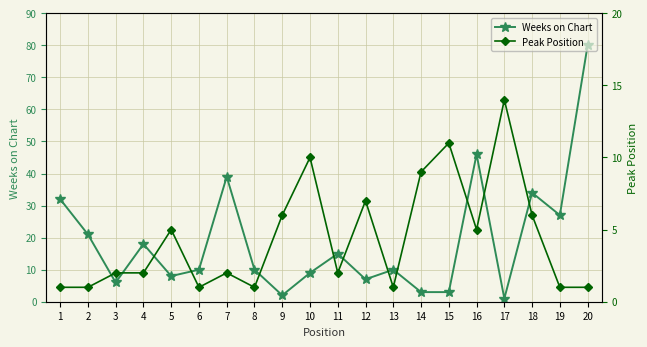

Which series has the widest spread of values?

Weeks on Chart